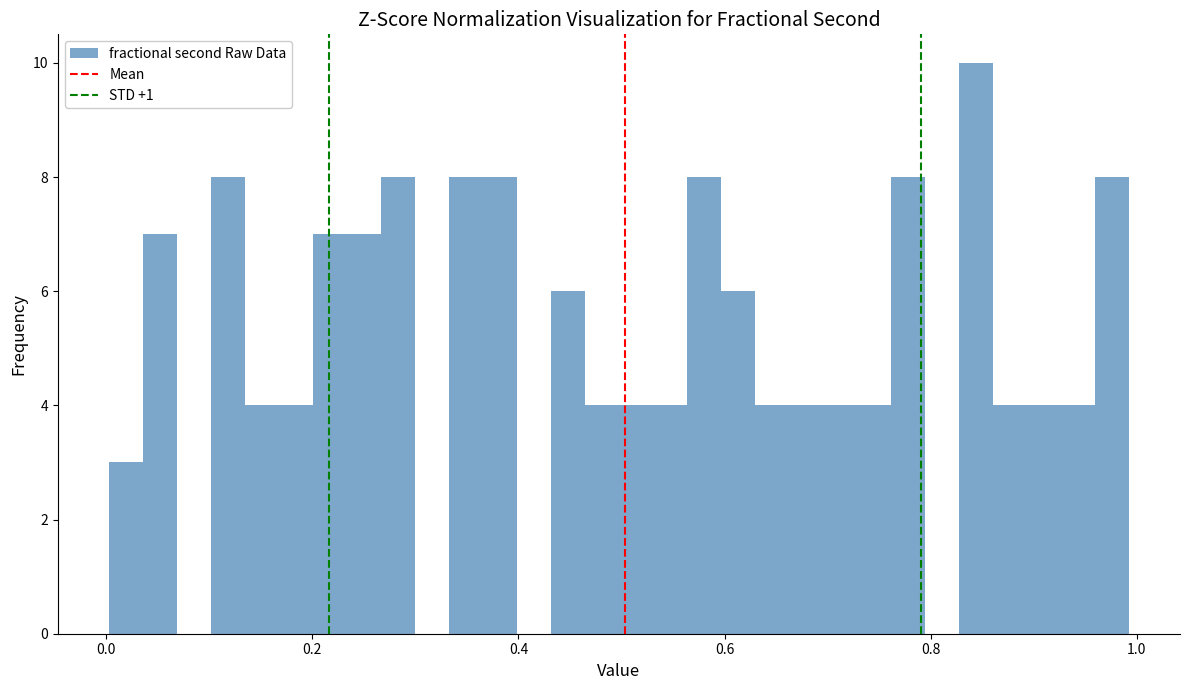

Read against the x-axis, roughly where is the centre of the tallest bar?

0.84